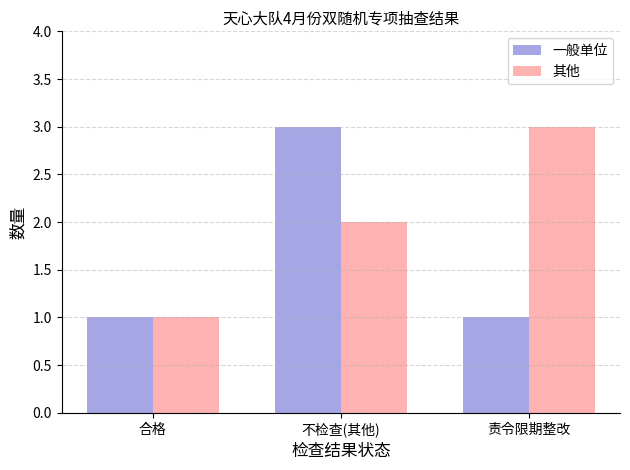

What is the label of the 3rd bar from the right?

合格